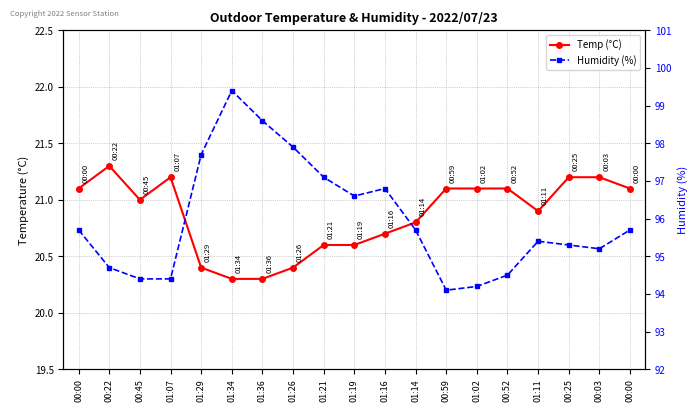

Reading right to left, what are all the values shown in this chart?

Temp: 00:00=21.1	00:03=21.2	00:25=21.2	01:11=20.9	00:52=21.1	01:02=21.1	00:59=21.1	01:14=20.8	01:16=20.7	01:19=20.6	01:21=20.6	01:26=20.4	01:36=20.3	01:34=20.3	01:29=20.4	01:07=21.2	00:45=21.0	00:22=21.3	00:00=21.1
Humidity: 00:00=95.7	00:03=95.2	00:25=95.3	01:11=95.4	00:52=94.5	01:02=94.2	00:59=94.1	01:14=95.7	01:16=96.8	01:19=96.6	01:21=97.1	01:26=97.9	01:36=98.6	01:34=99.4	01:29=97.7	01:07=94.4	00:45=94.4	00:22=94.7	00:00=95.7